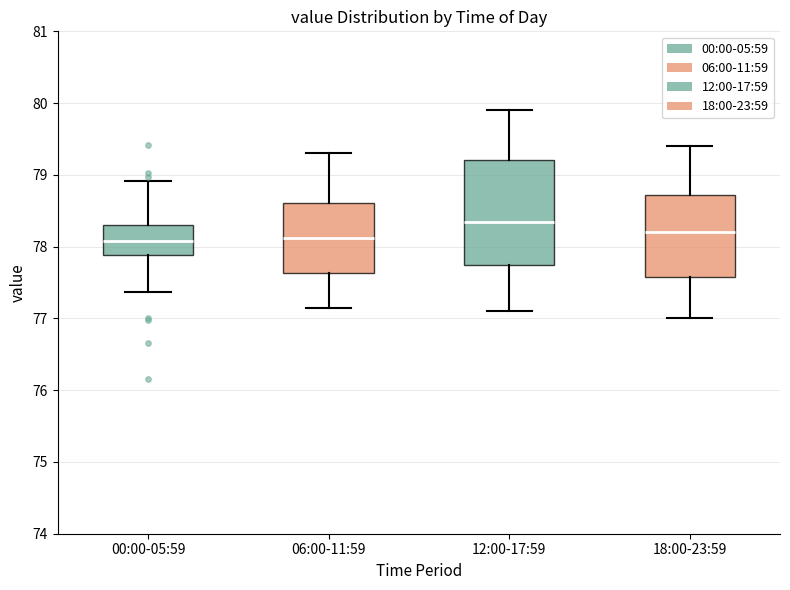

Where does the lower whisker of the box for 06:00-11:59 end on the y-axis? The values are not printed on the chart, so give them approximately, as read against the axis.

77.2